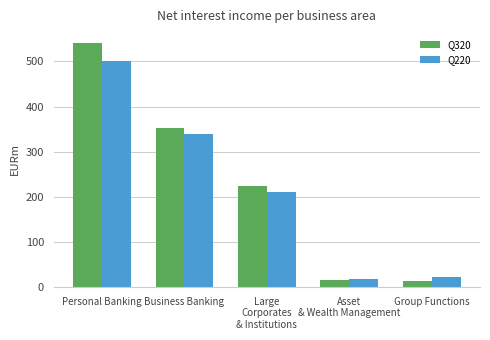

The Q320 series shows 16 at Asset
& Wealth Management. True or false?

True